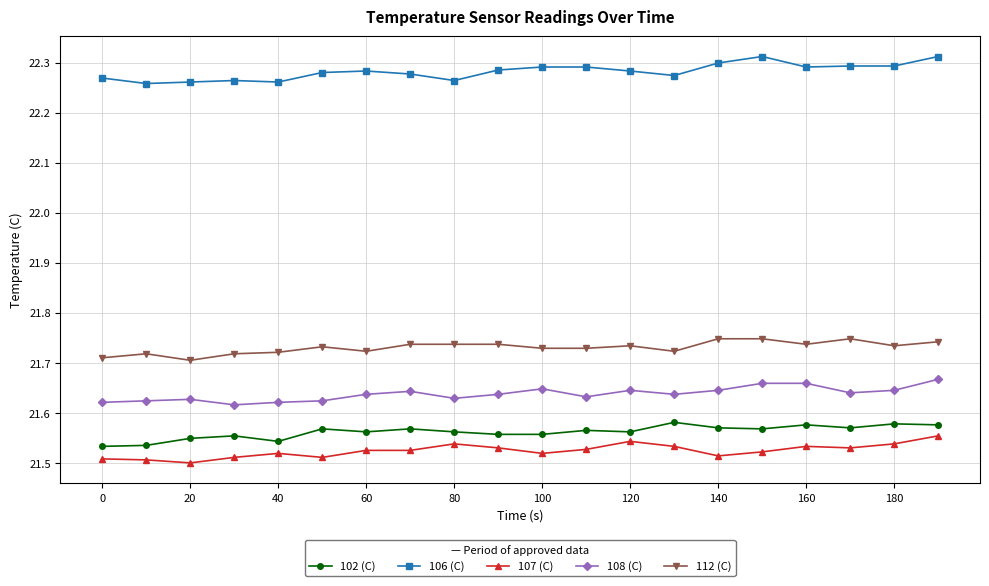

What is the sum of all 108 (C) values?

432.8